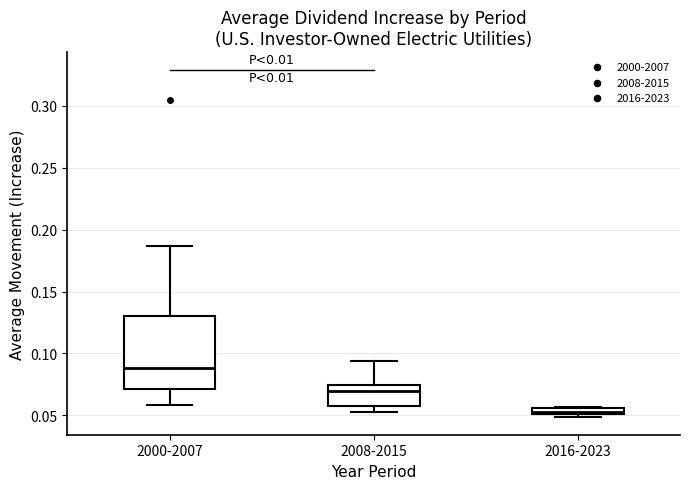

Where does the median line of the box for 2000-2007 sit on the y-axis? The values are not printed on the chart, so give them approximately, as read against the axis.

0.090